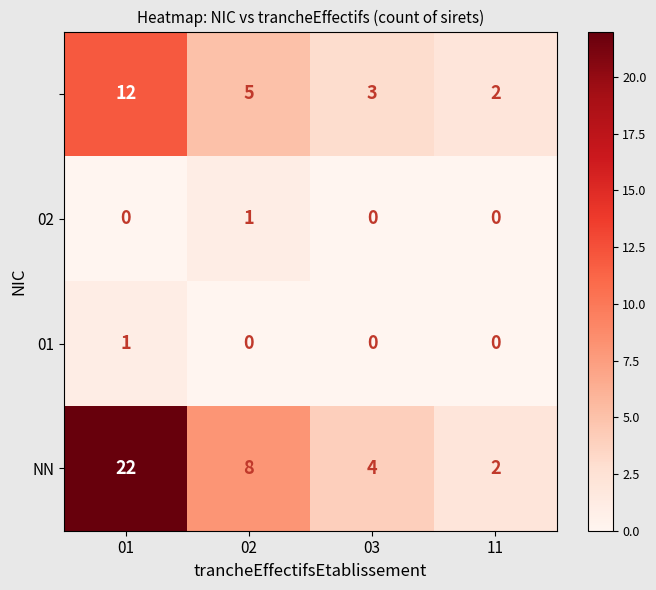

What is the maximum value shown in the chart?

22